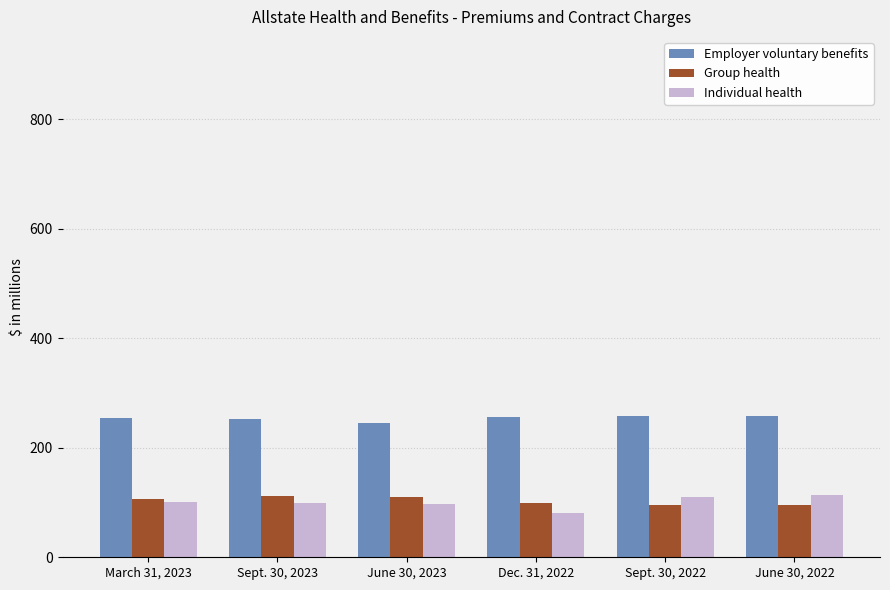

Rank the series at Dec. 31, 2022 from highest to lowest value.

Employer voluntary benefits, Group health, Individual health